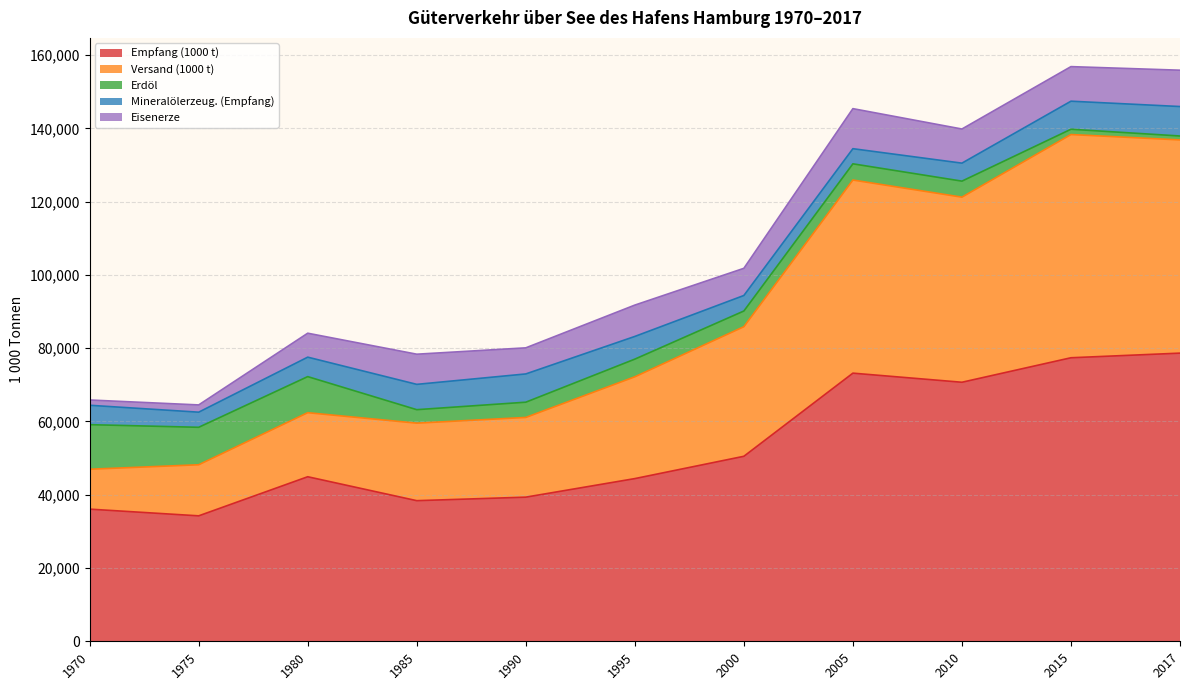

At which label is Empfang (1000 t) closest to 56444?

2000